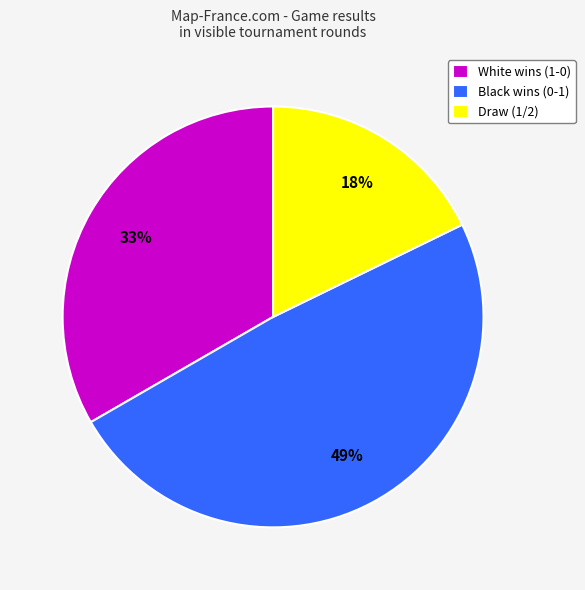

Is it true that Black wins (0-1) is 49% of the pie?

True